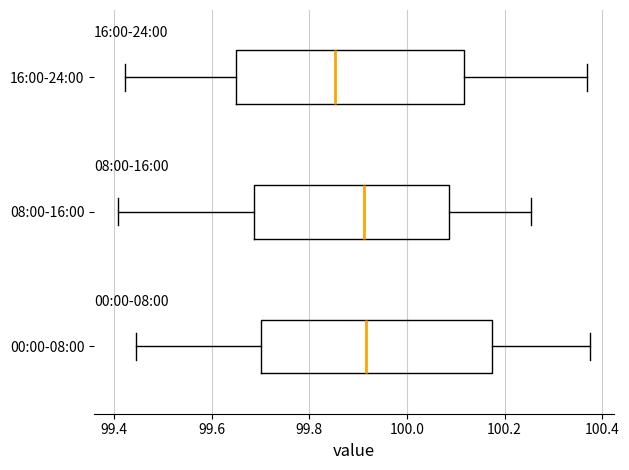

Where is the right edge of the box for 00:00-08:00 on the x-axis? The values are not printed on the chart, so give them approximately, as read against the axis.

100.18